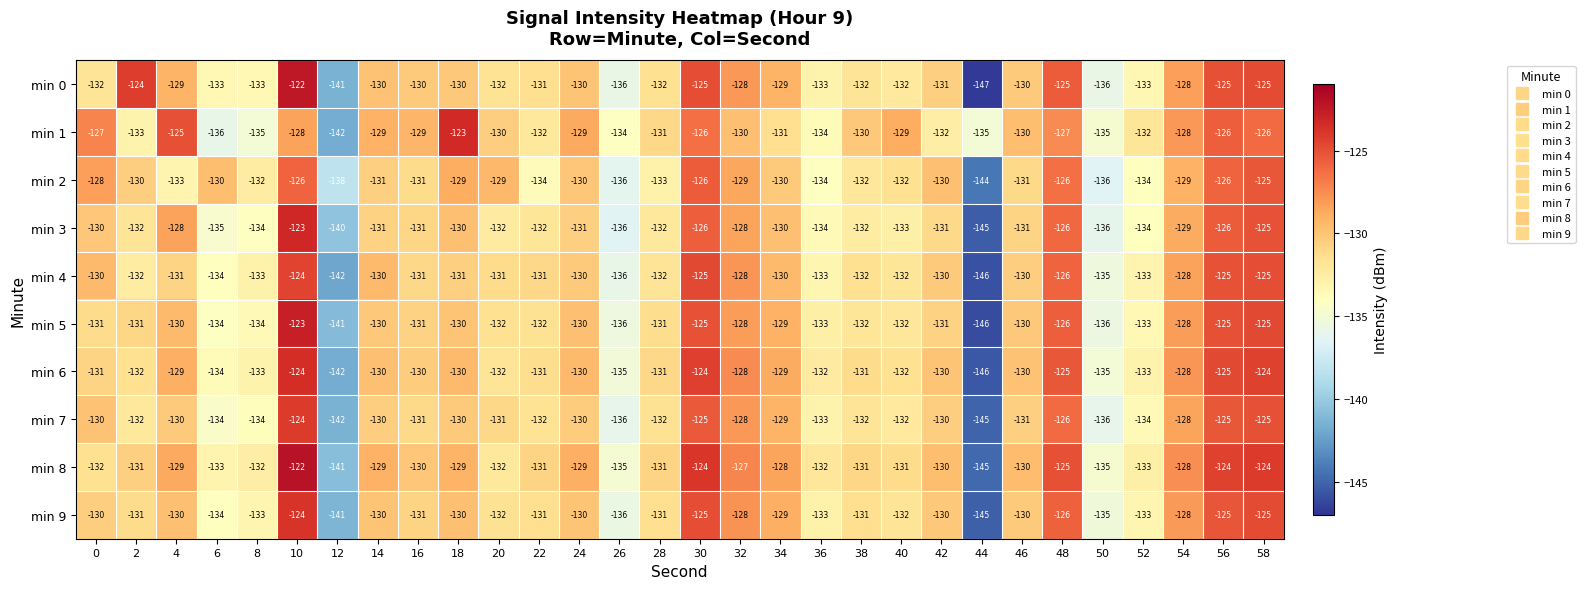

What is the total value across all series at 54?

-1282